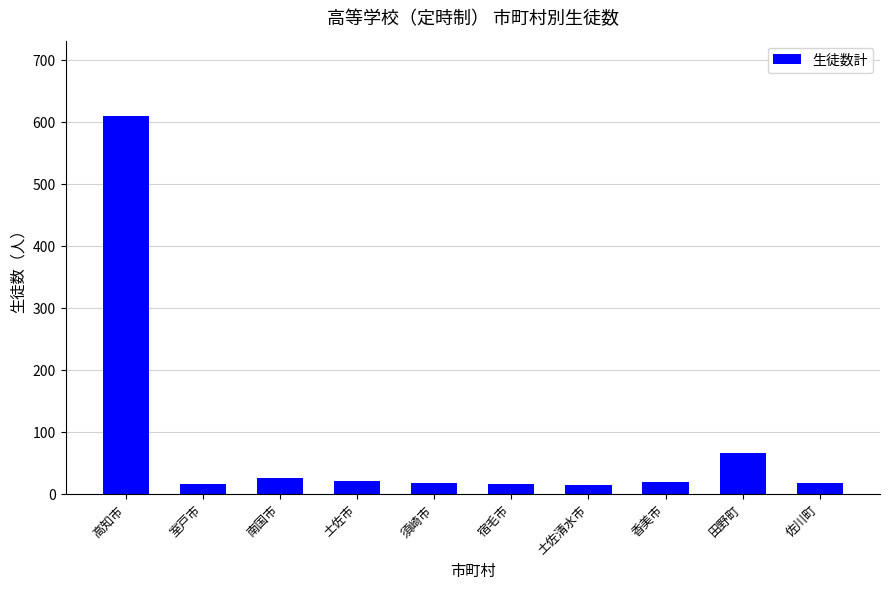

What is the greatest value displayed?

610